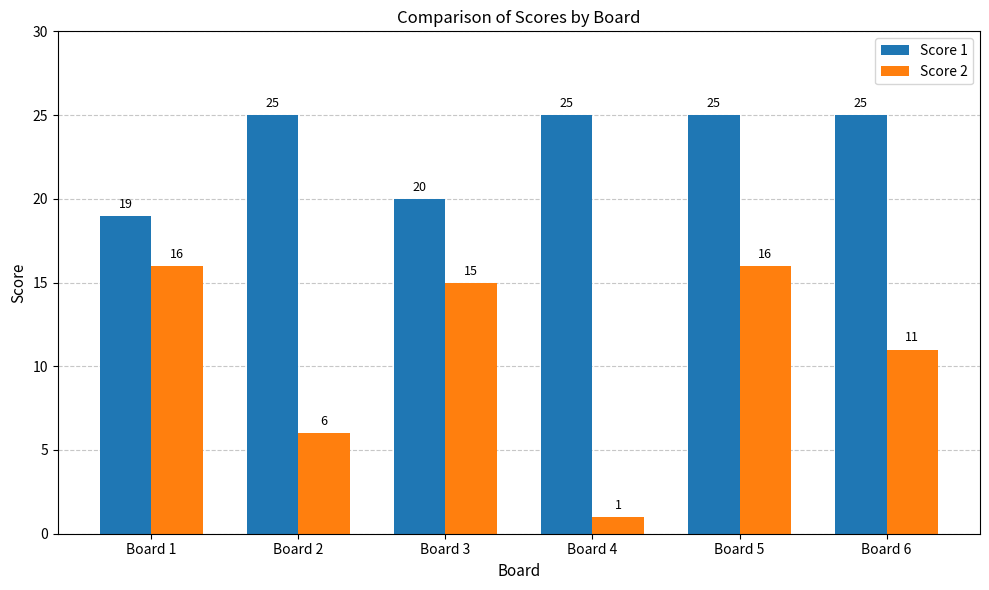

How many bars are there in total?

12